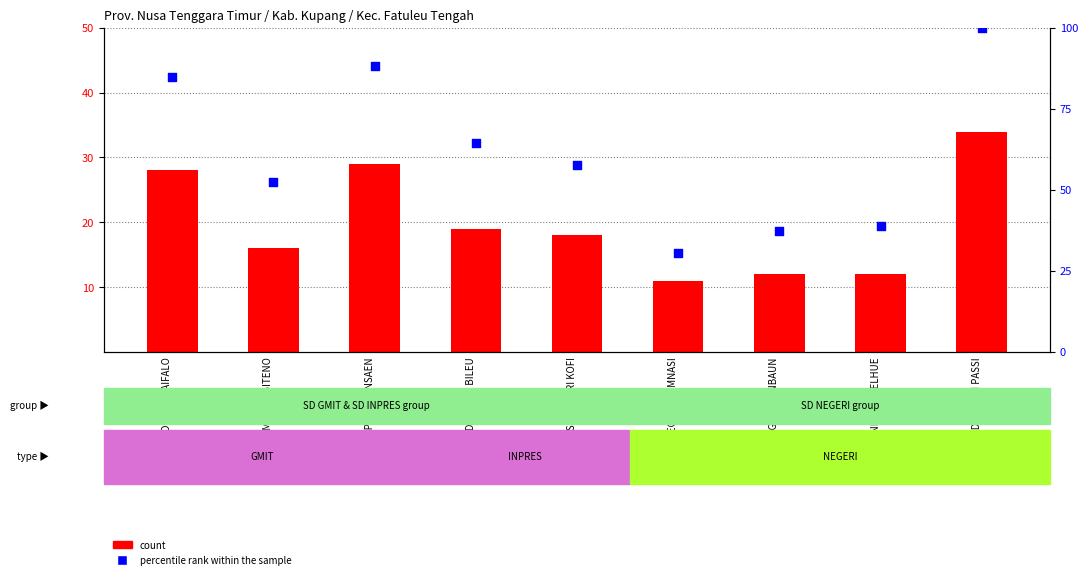

What is the total value across all series at SD NEGERI BILEU?

83.4